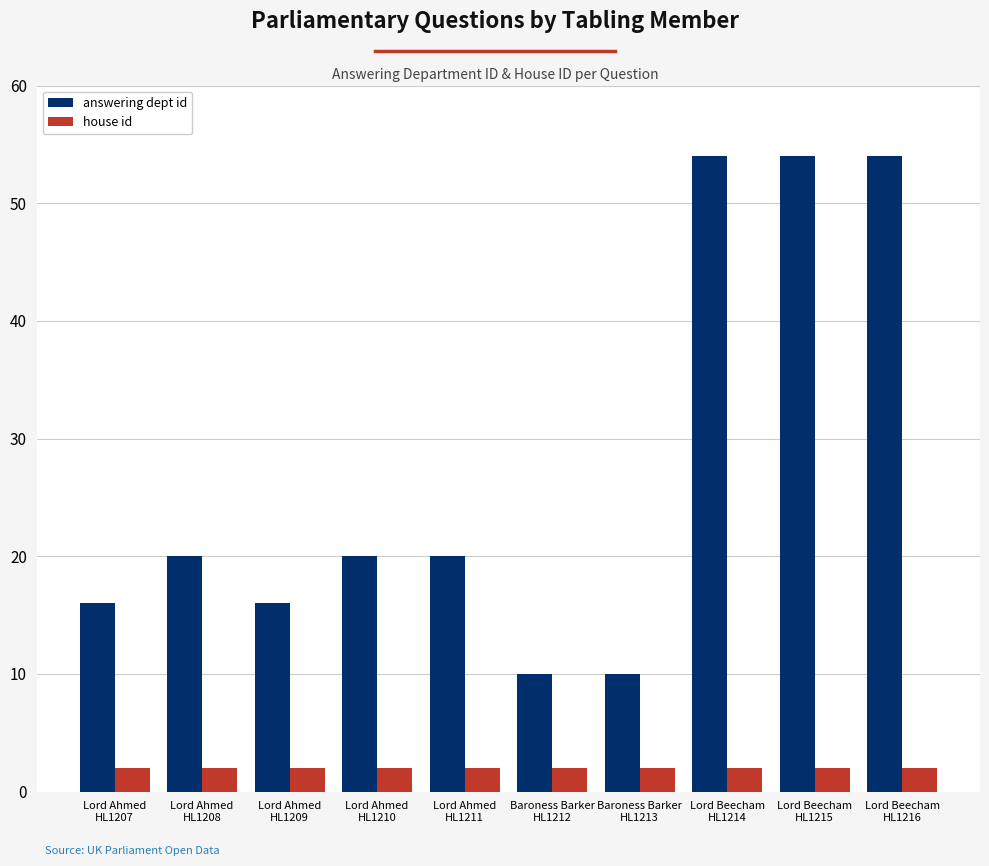

What is the value of the house id bar at the 10th from the left?

2